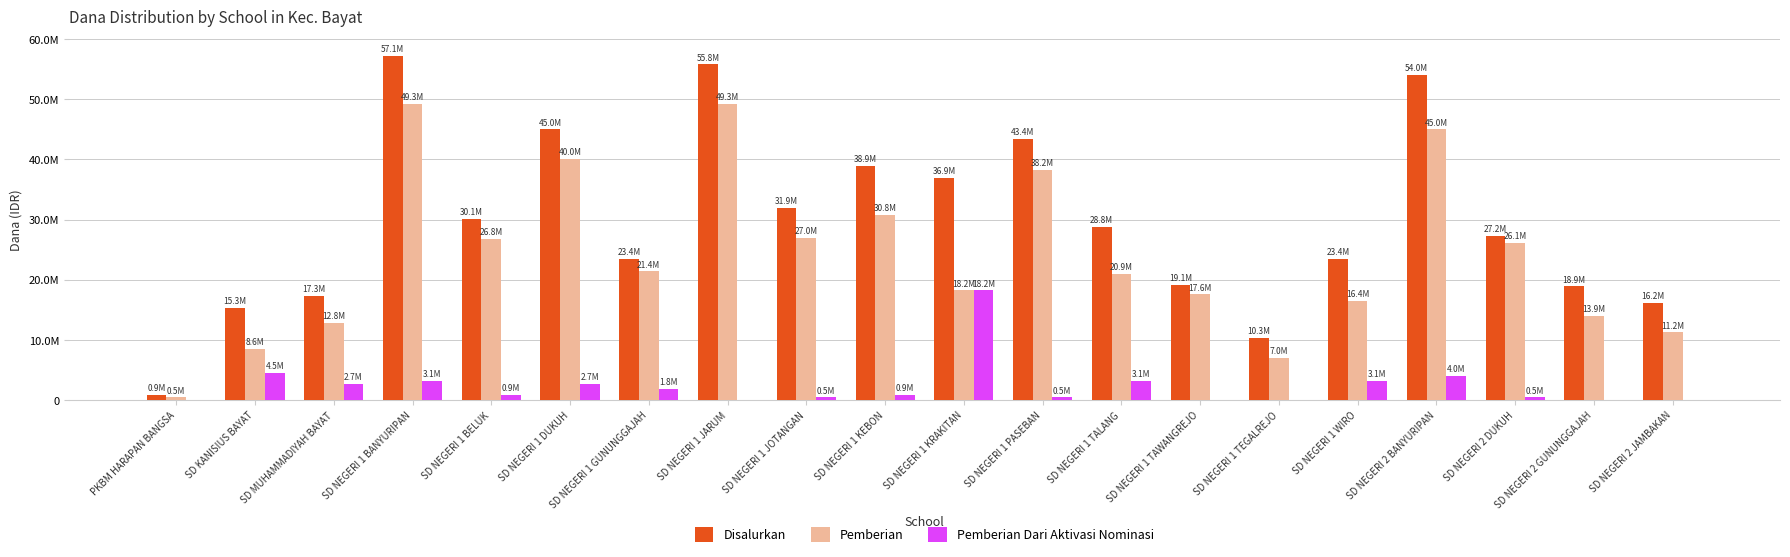

Rank the series by their average value, from lowest to highest.

Pemberian Dari Aktivasi Nominasi, Pemberian, Disalurkan